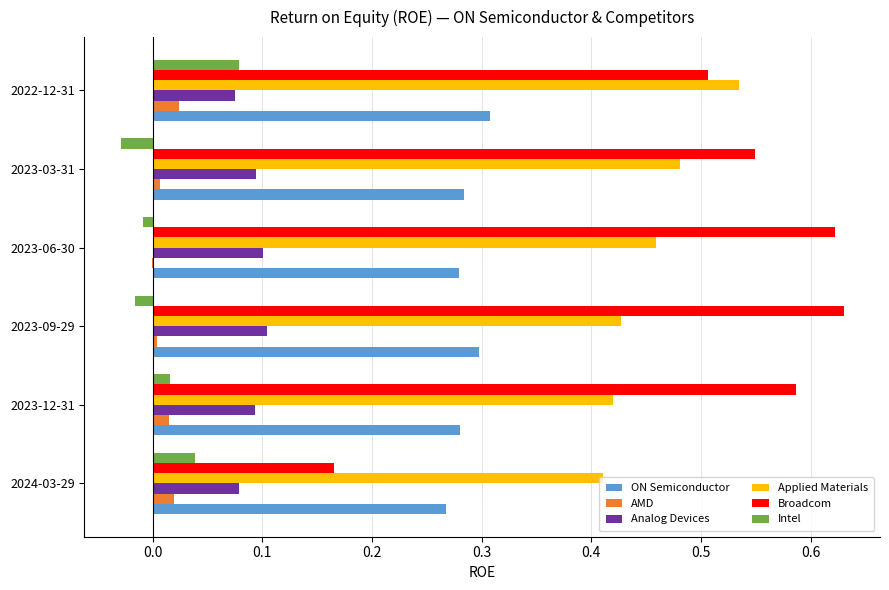

What is the sum of all Broadcom values?

3.1